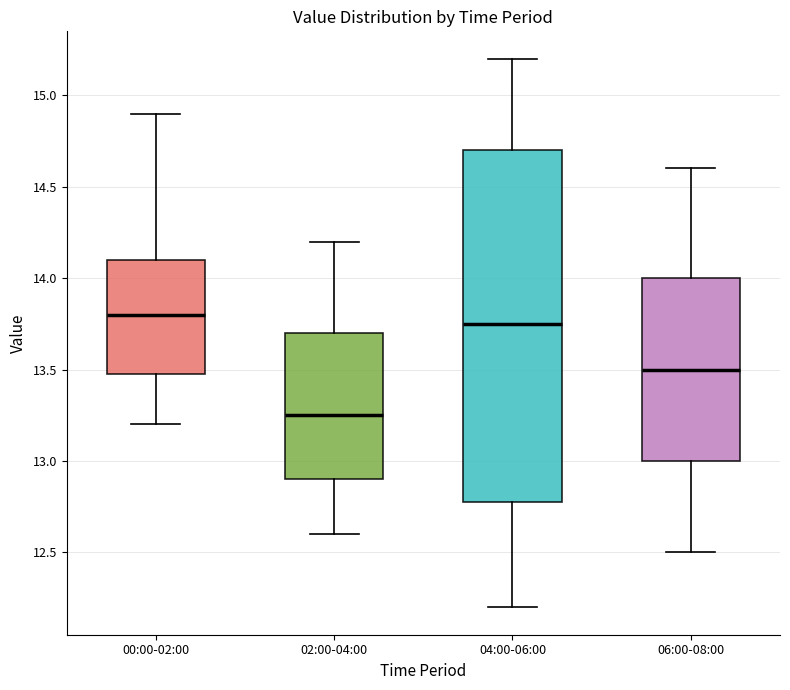

Which box has the lowest median line?

02:00-04:00